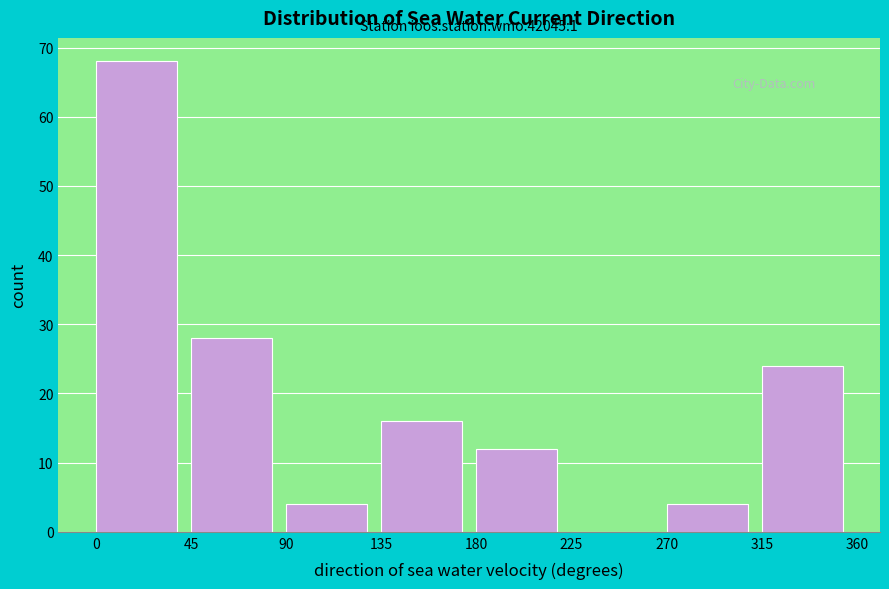

Over which range of the x-axis is the bar tallest?

0 to 45